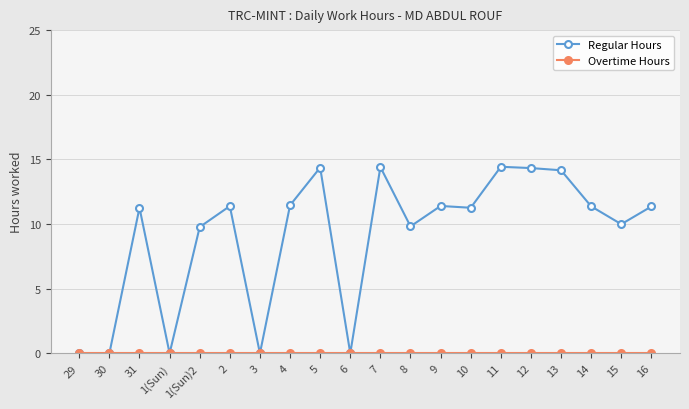

What is the label of the 18th point from the right?

31